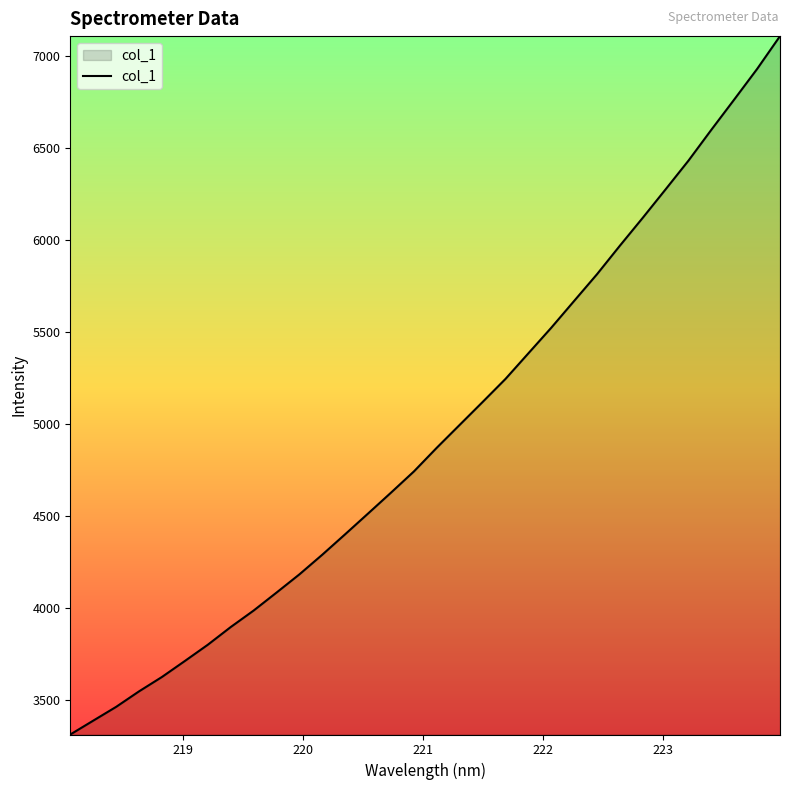

What is the greatest value displayed?

7107.4